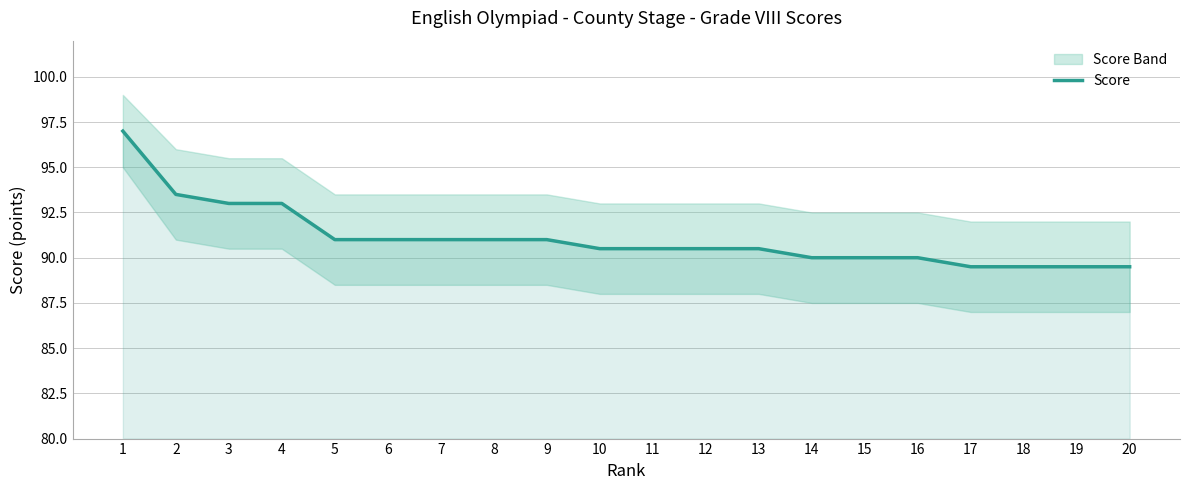

What is the value of the 1st point from the left?

97.0